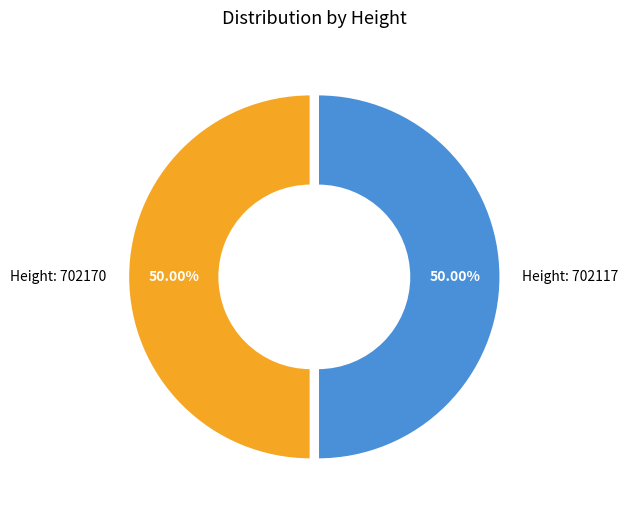

What is the ratio of the value at Height: 702117 to the value at Height: 702170?

1.0